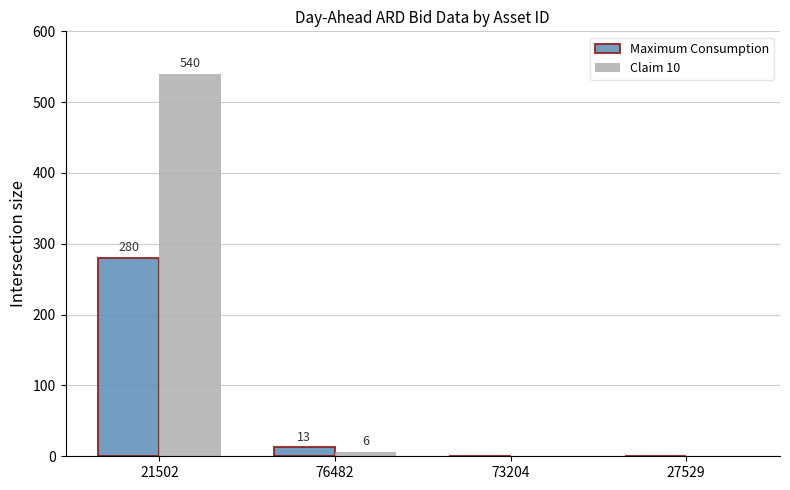

The value of Maximum Consumption at 21502 is 415. True or false?

False